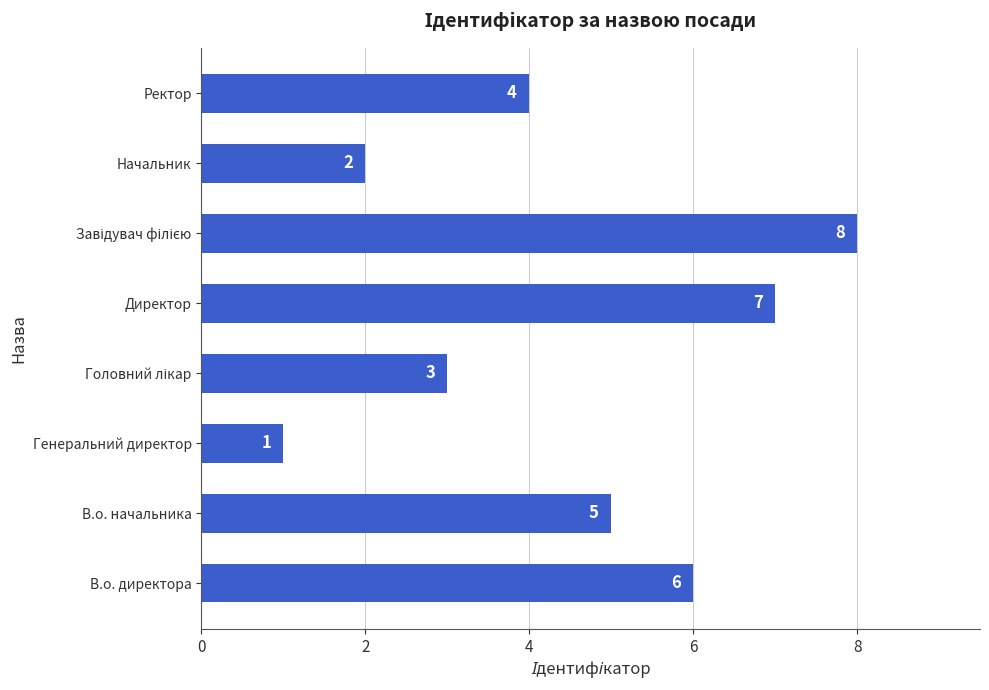

What is the difference between the maximum and minimum values?

7